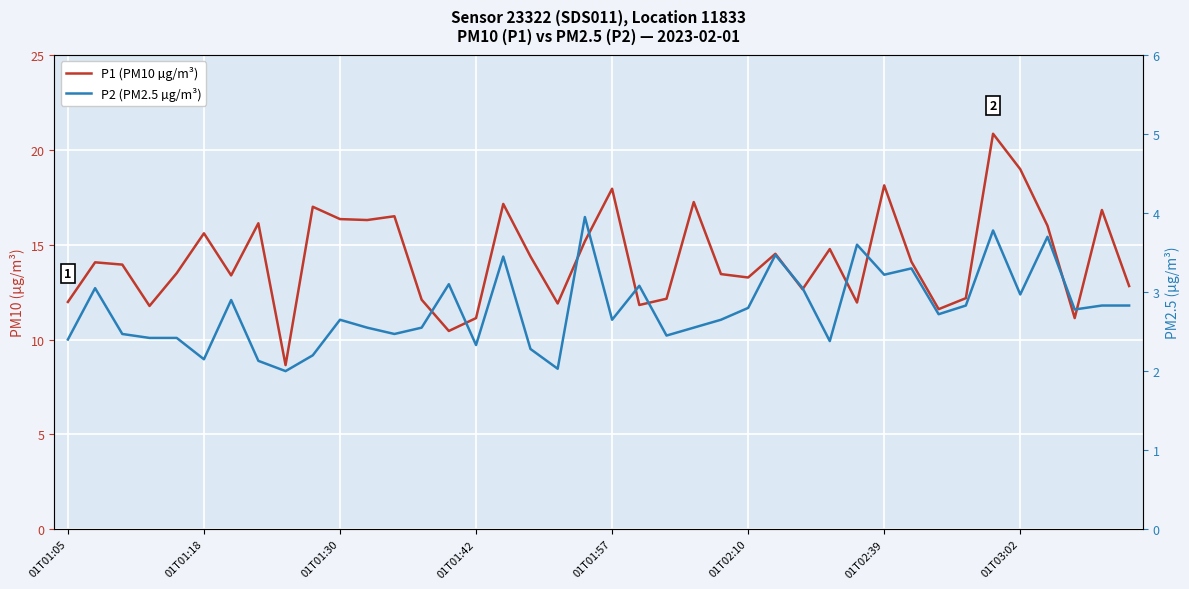

True or false: P2 (PM2.5 µg/m³) and P1 (PM10 µg/m³) cross at least once.

False